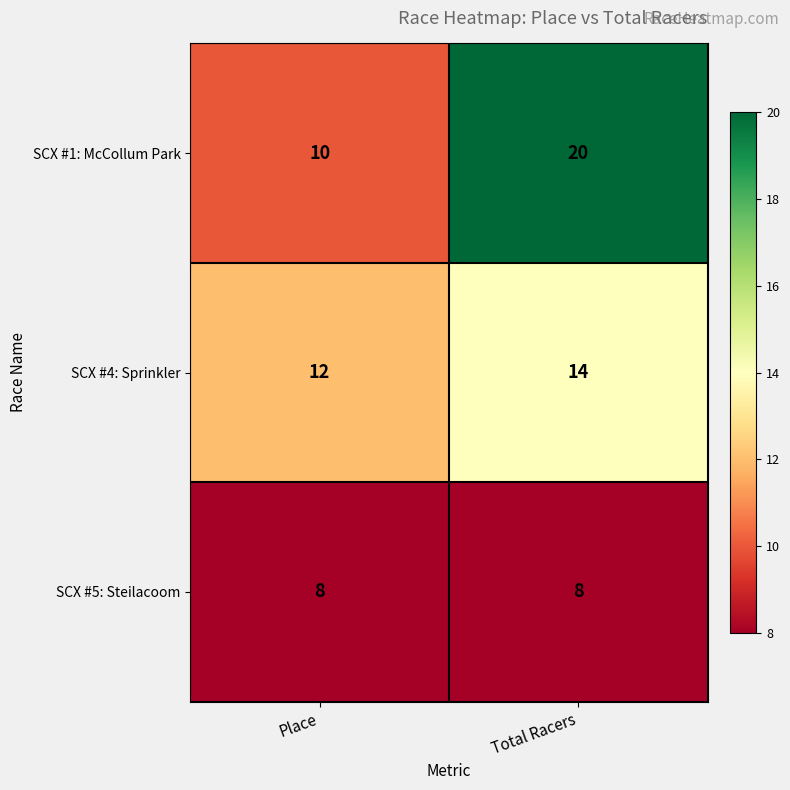

List the series in order of their peak value, highest first.

SCX #1: McCollum Park, SCX #4: Sprinkler, SCX #5: Steilacoom